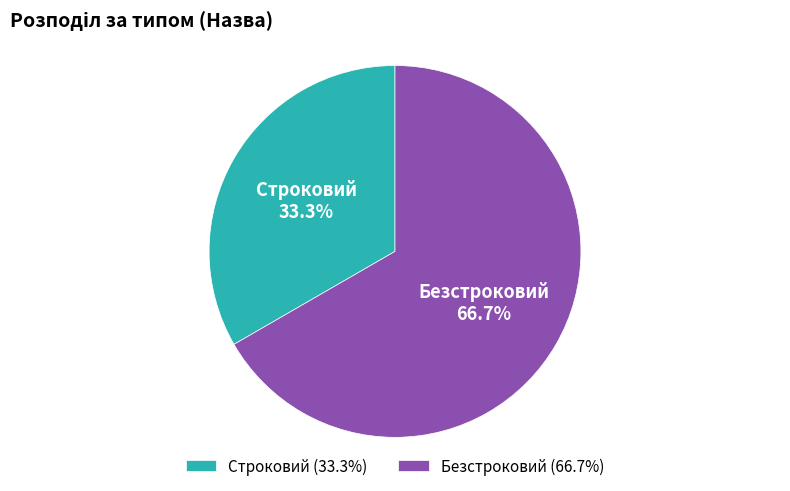

To the nearest percent, what percentage of the pie is Безстроковий?

67%